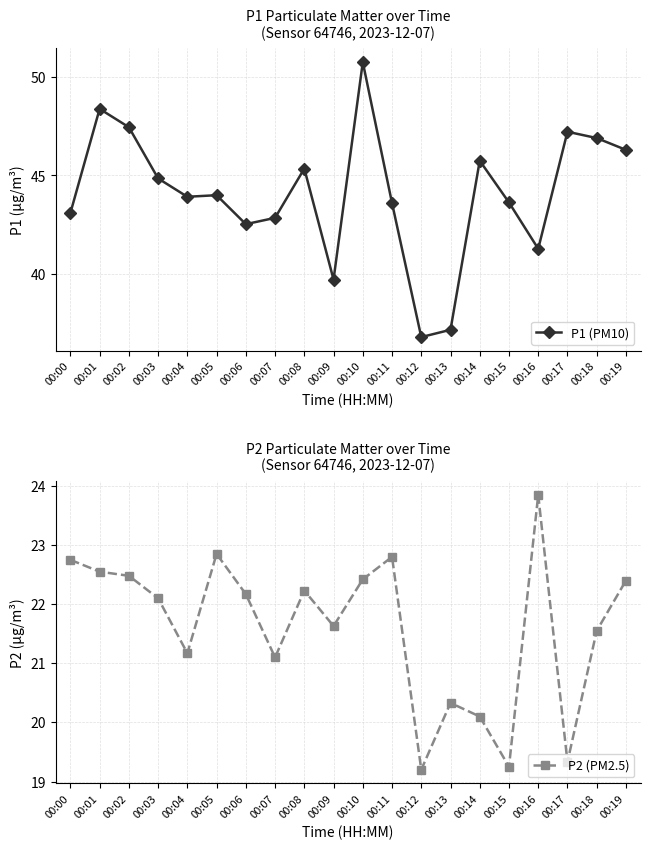

Rank the series by their average value, from lowest to highest.

P2 (PM2.5), P1 (PM10)